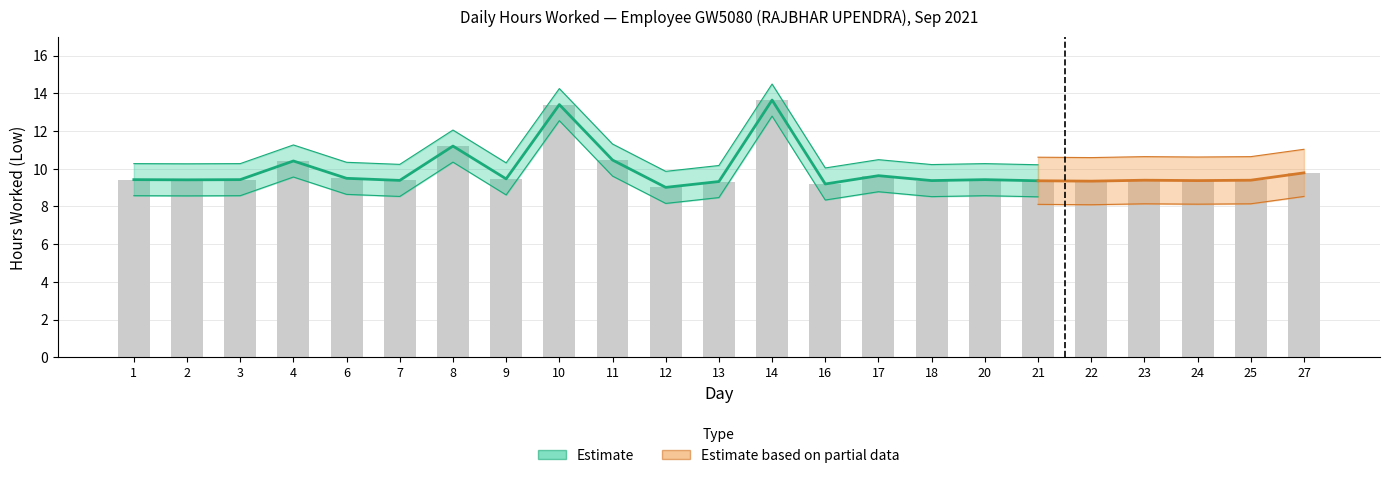

Rank the categories by value from lowest to highest.

12, 16, 13, 22, 21, 18, 24, 7, 23, 25, 2, 1, 3, 20, 9, 6, 17, 27, 4, 11, 8, 10, 14